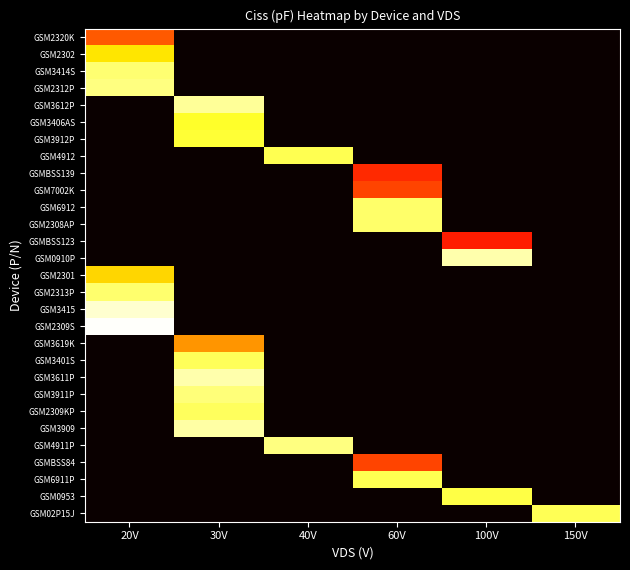

What is the total value across all series at 40V?

-21.6